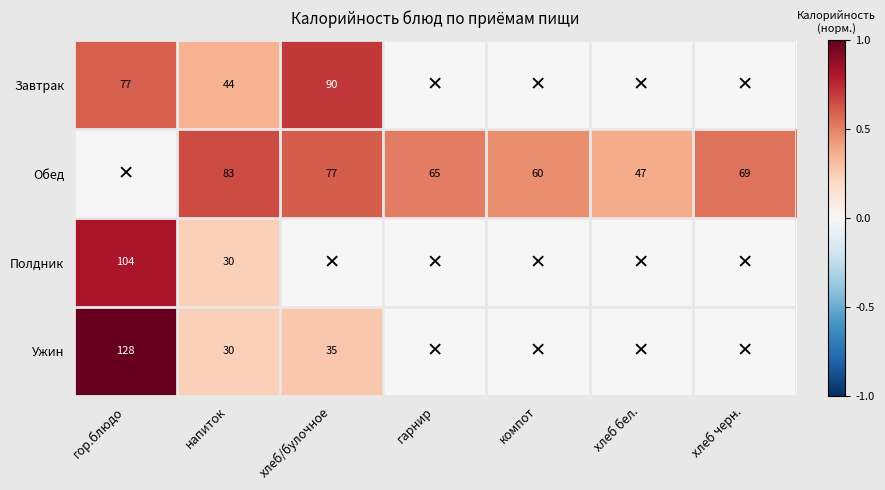

Is it true that Обед equals 65 at гарнир?

True